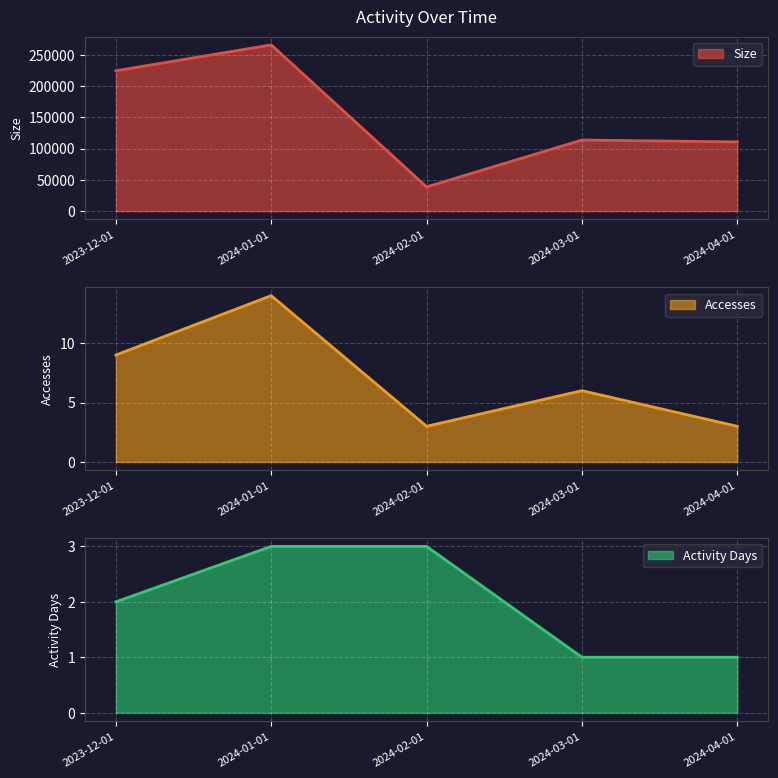

Rank the series by their maximum value, from highest to lowest.

Size, Accesses, Activity Days